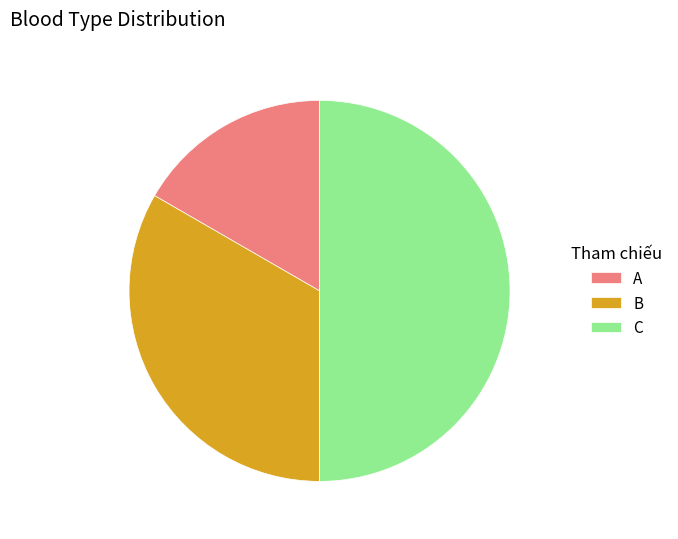

How many segments does this pie chart have?

3